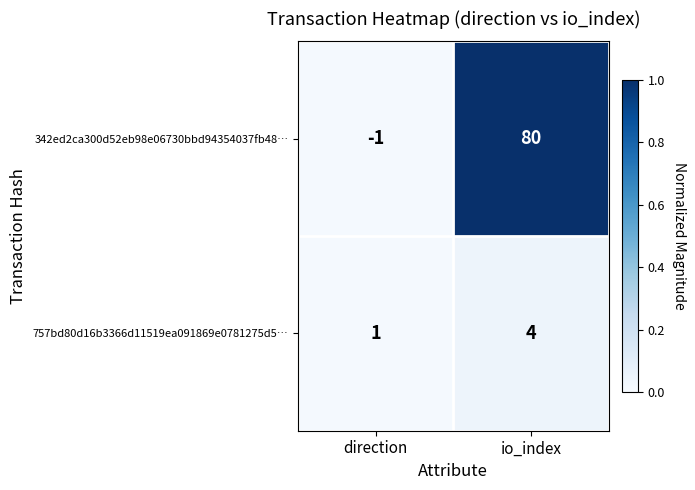

Between direction and io_index, which series saw the biggest shift?

342ed2ca300d52eb98e06730bbd94354037fb48…